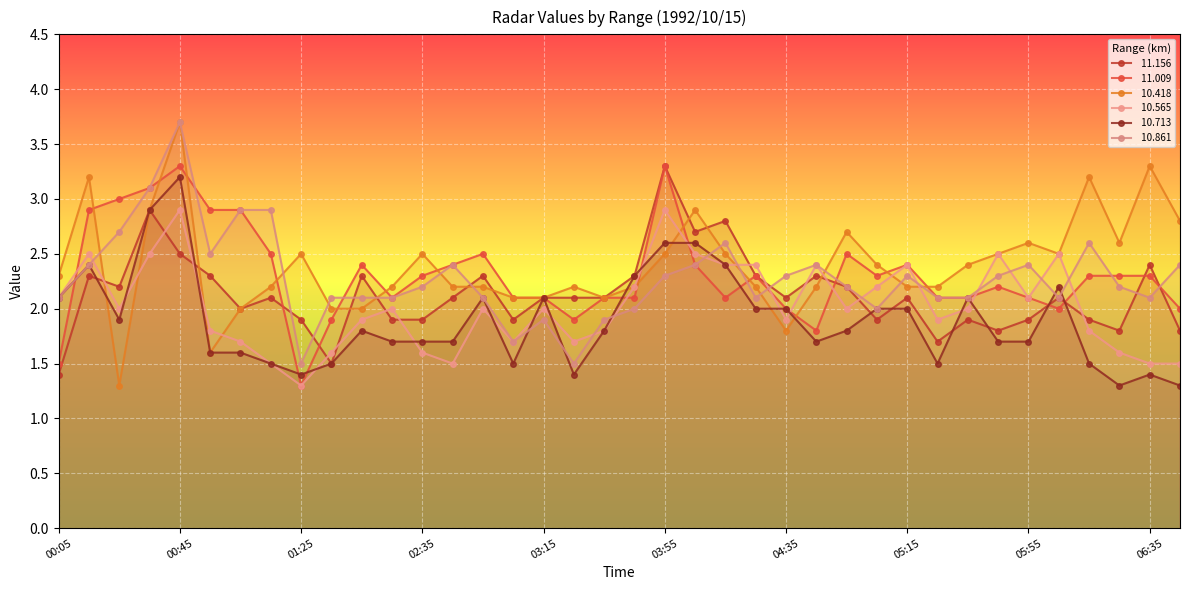

How many categories are shown in the chart?

38